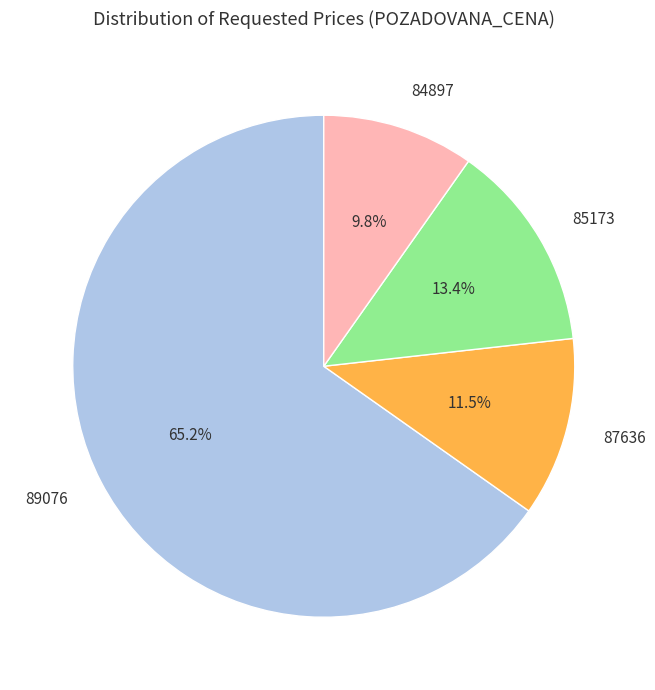

Rank the categories by value from lowest to highest.

84897, 87636, 85173, 89076